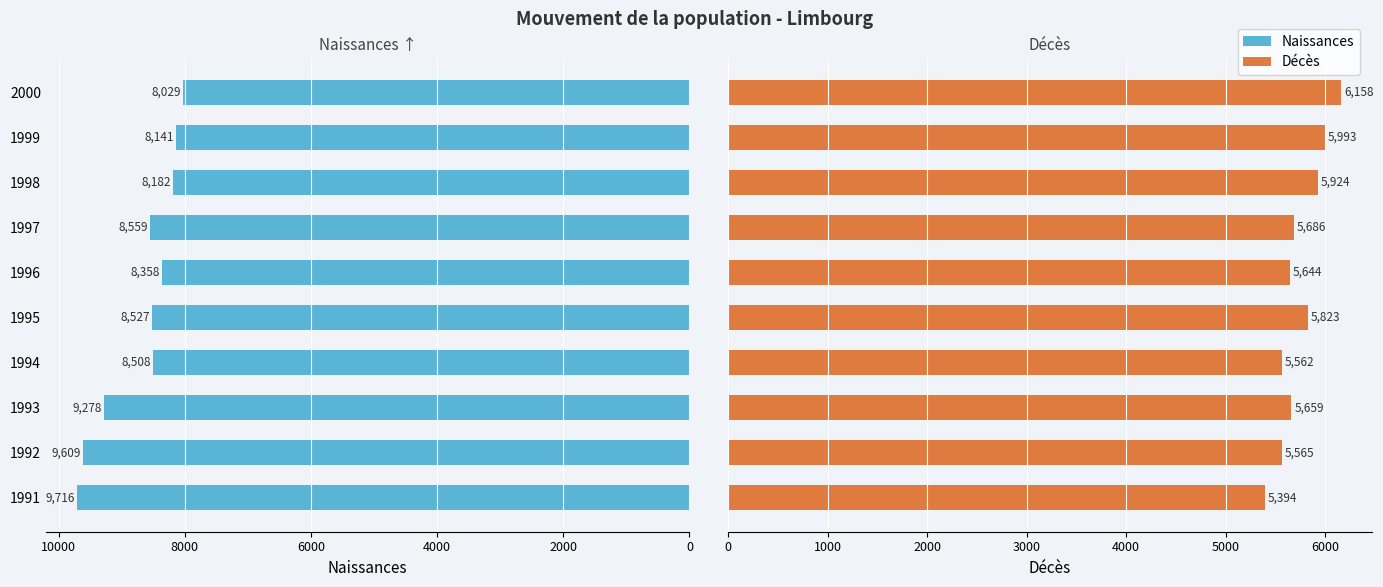

What is the value of the Décès bar at the 5th from the left?

5823